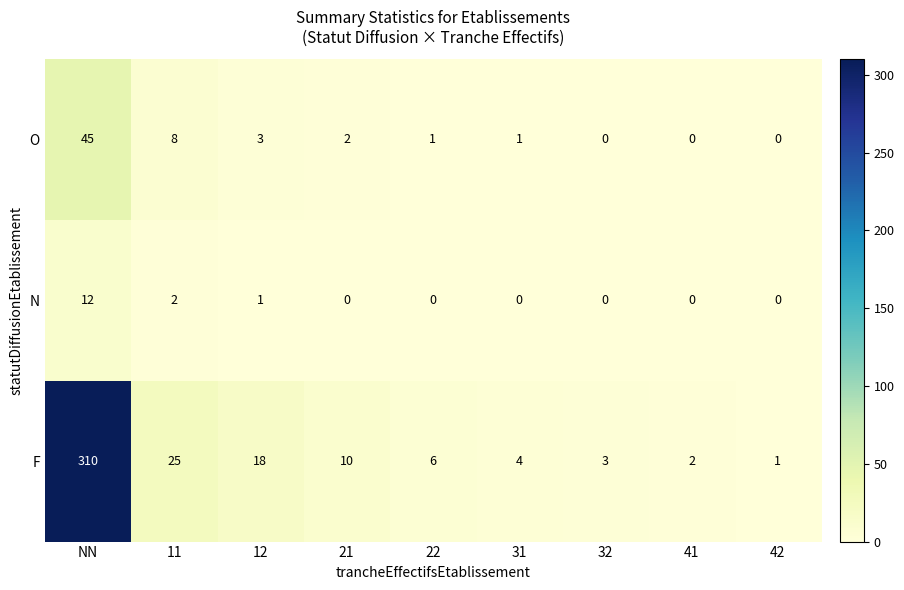

What is the difference between the second highest and minimum values in the O series?

8